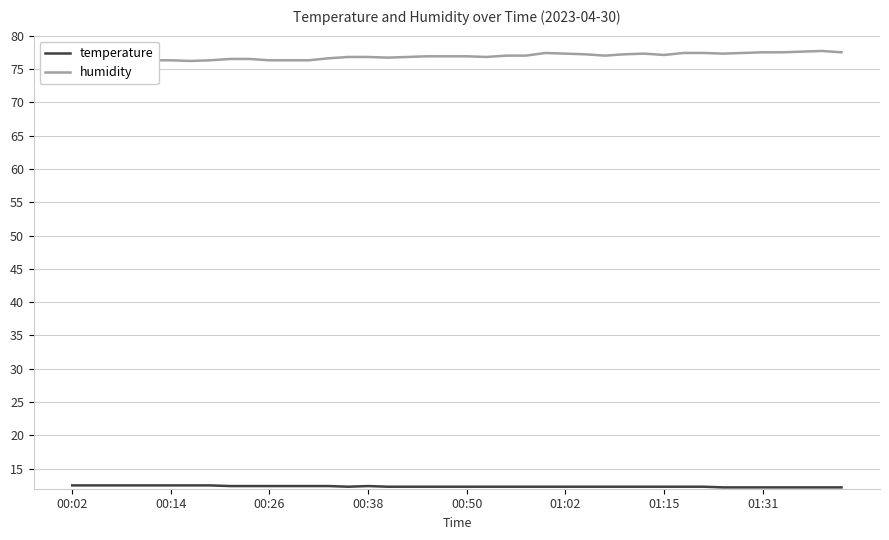

What is the sum of all temperature values?

493.6